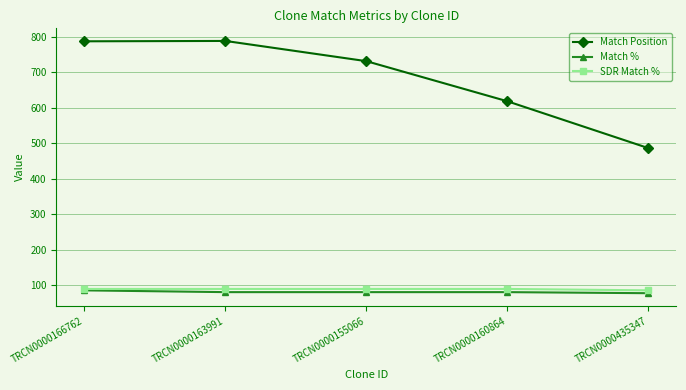

At which label does Match Position reach its minimum?

TRCN0000435347